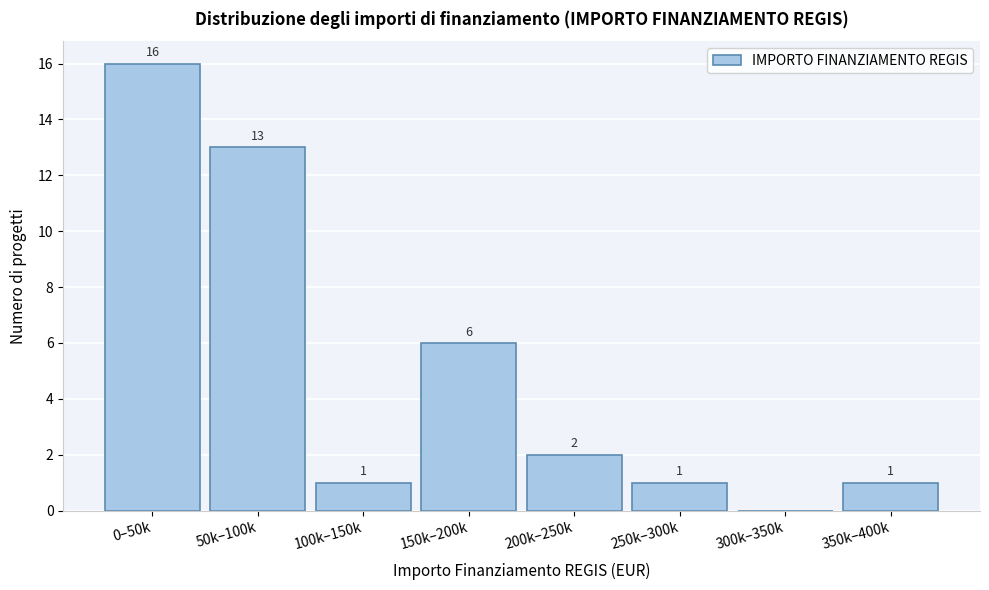

Reading right to left, list all the values displayed in this chart.

350k–400k=1	300k–350k=0	250k–300k=1	200k–250k=2	150k–200k=6	100k–150k=1	50k–100k=13	0–50k=16